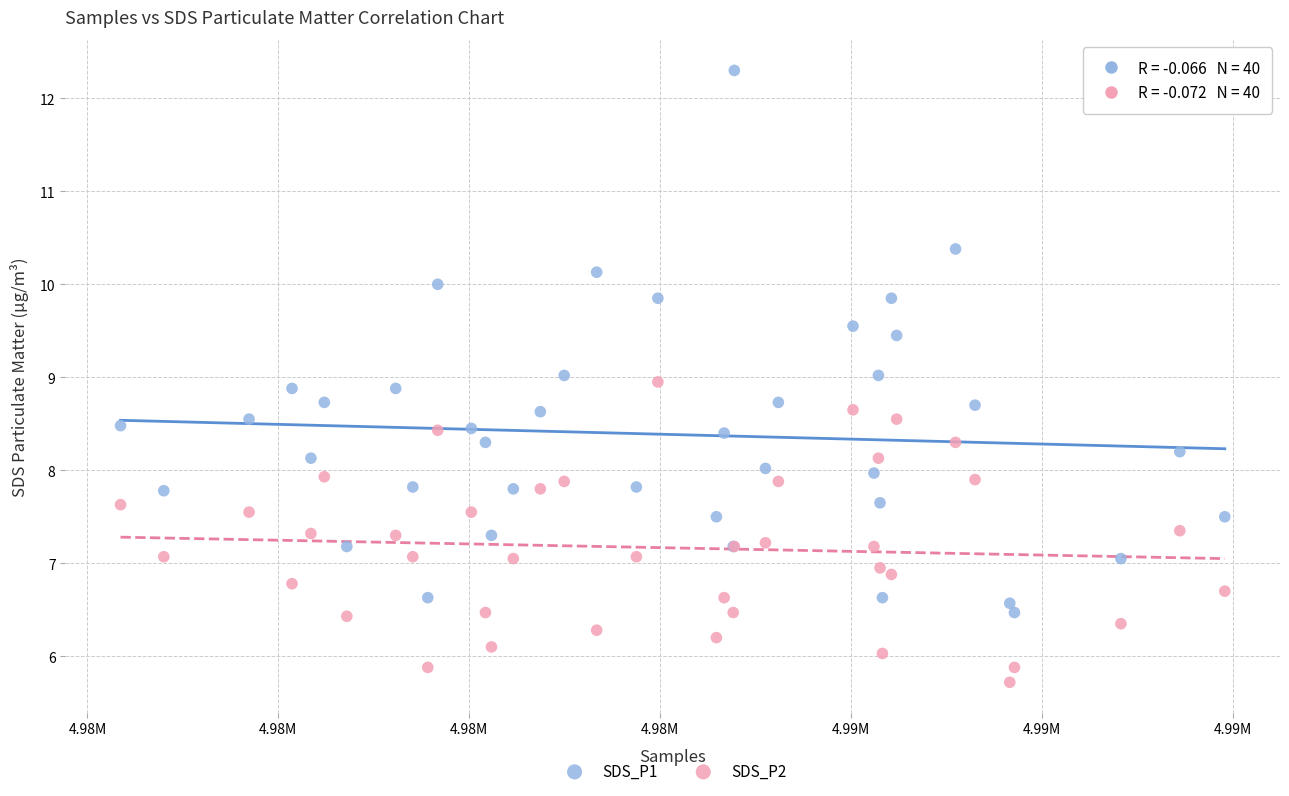

Which series reaches the minimum Y coordinate?

SDS_P2